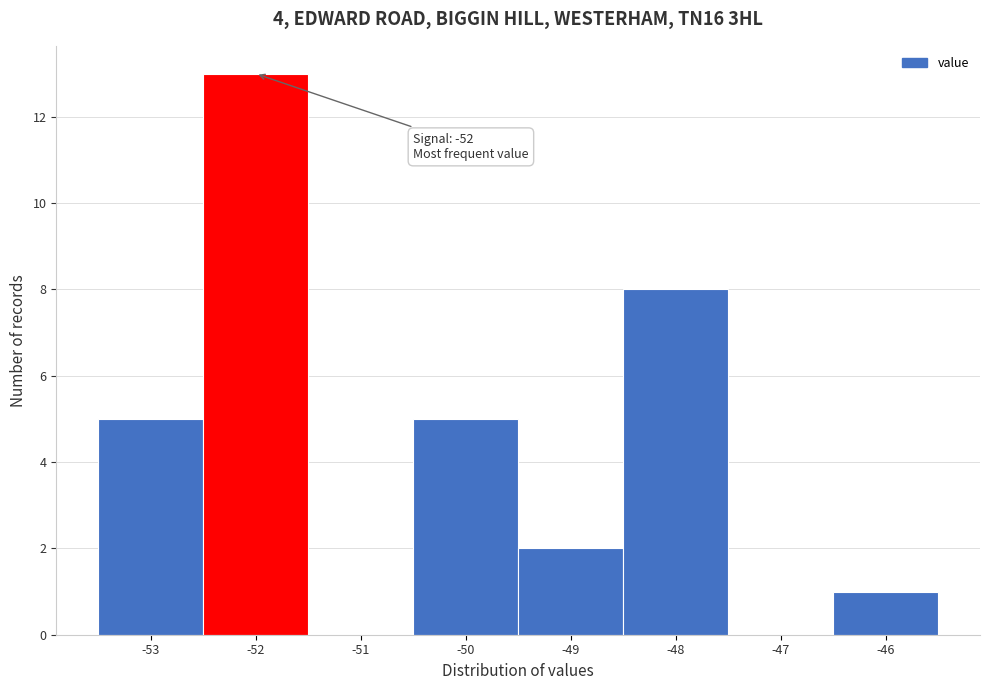

Over which range of the x-axis is the bar tallest?

-52.5 to -51.5